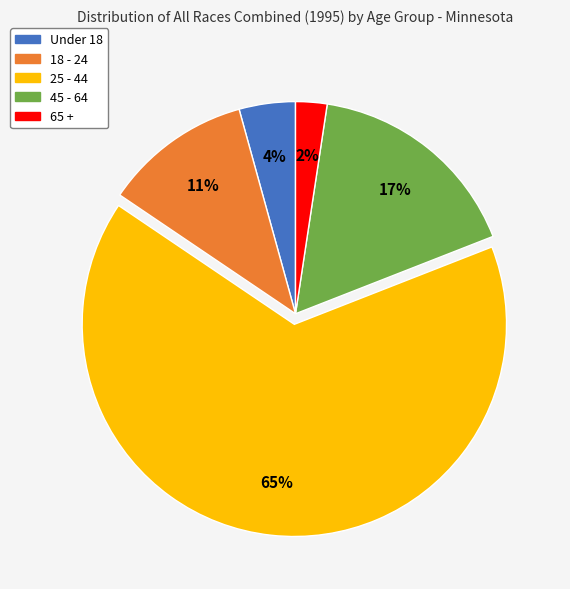

To the nearest percent, what is the average slice percentage?

20%